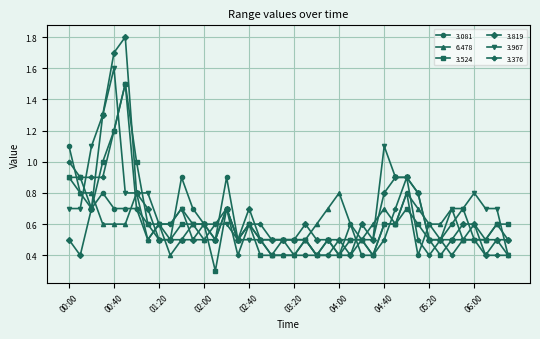

What is the value of the 3.967 point at the 30th from the left?

0.9